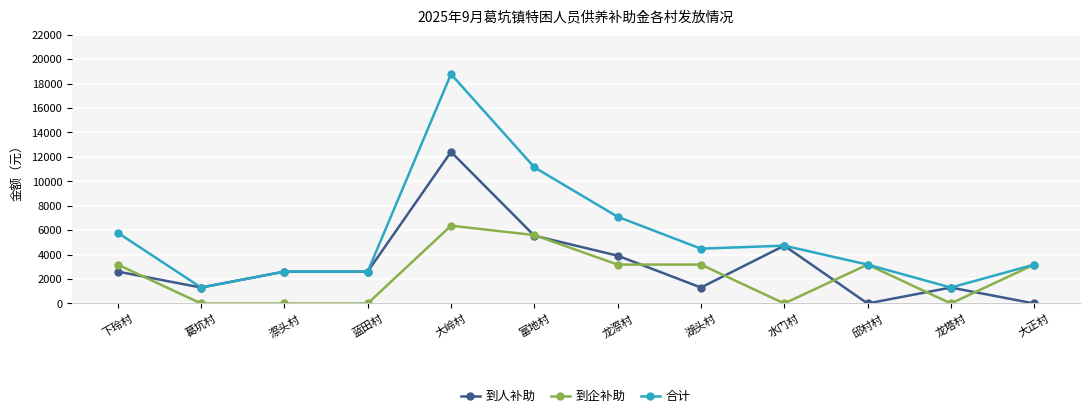

Which series has the widest spread of values?

合计